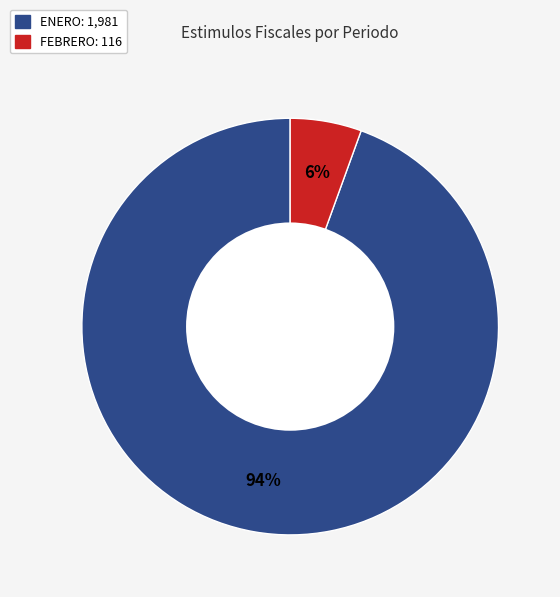

Is there a majority slice in this chart?

Yes